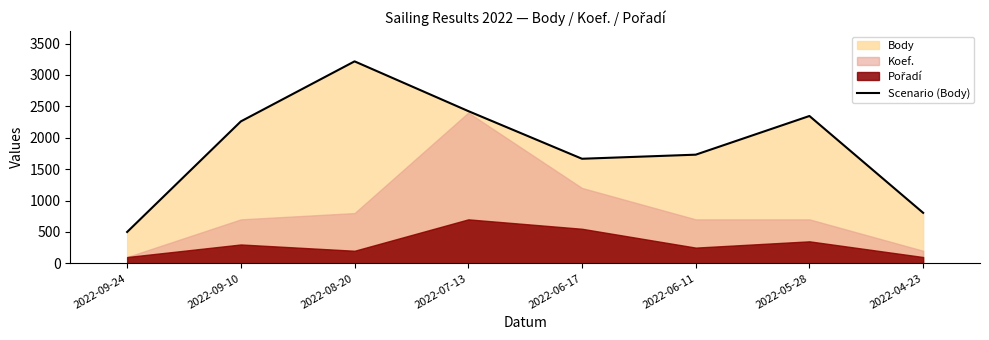

Does the chart display data point markers on the line(s)?

No